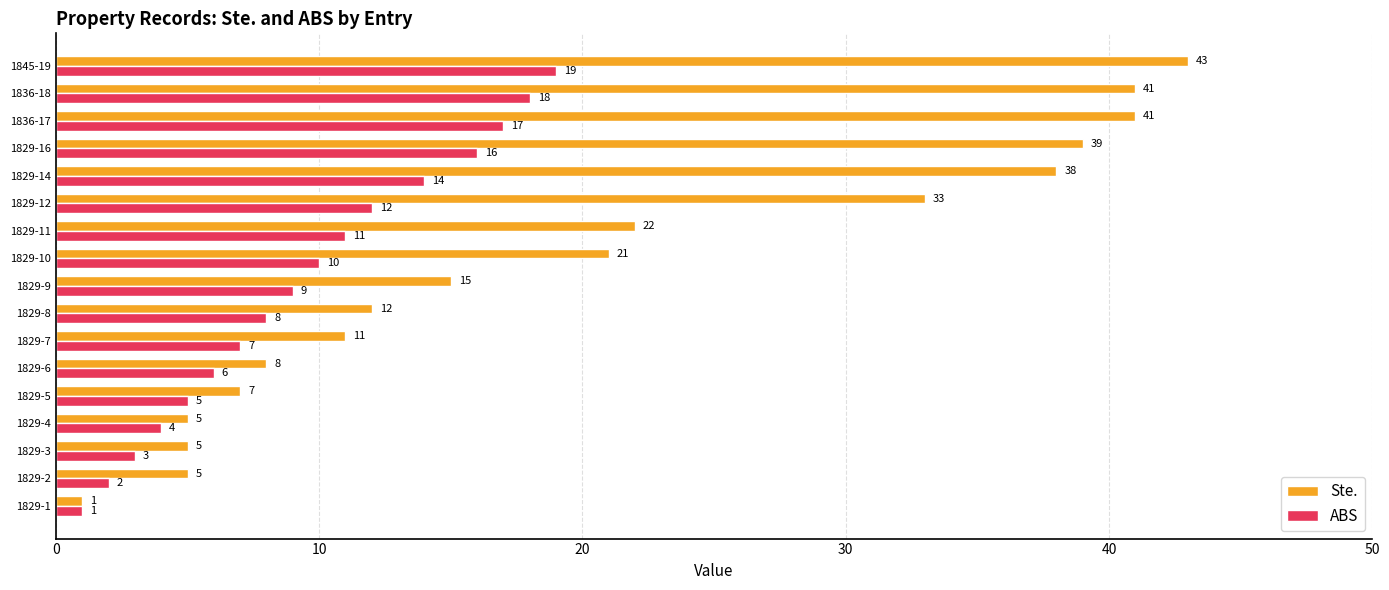

Which series has the widest spread of values?

Ste.